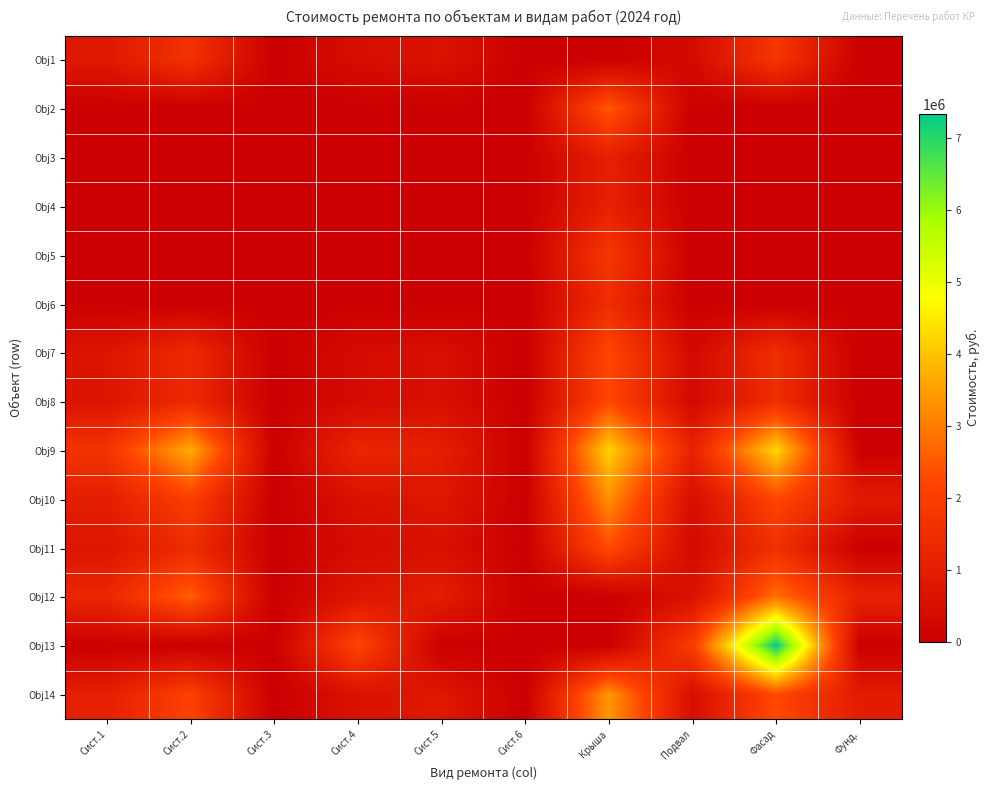

Rank the series by their maximum value, from highest to lowest.

Obj13, Obj9, Obj14, Obj10, Obj12, Obj2, Obj11, Obj7, Obj8, Obj5, Obj1, Obj6, Obj4, Obj3